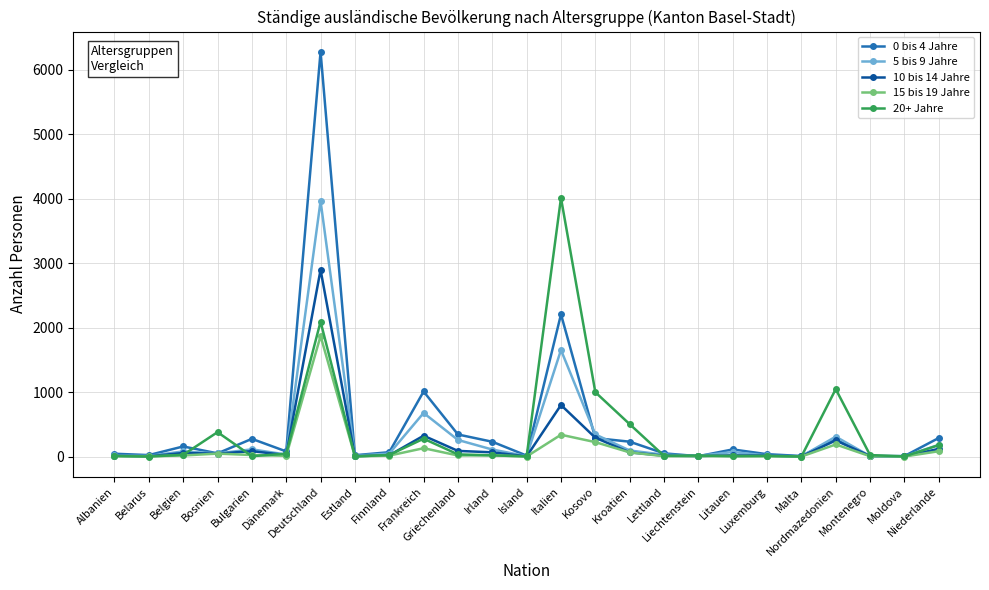

What is the label of the 2nd point from the right?

Moldova